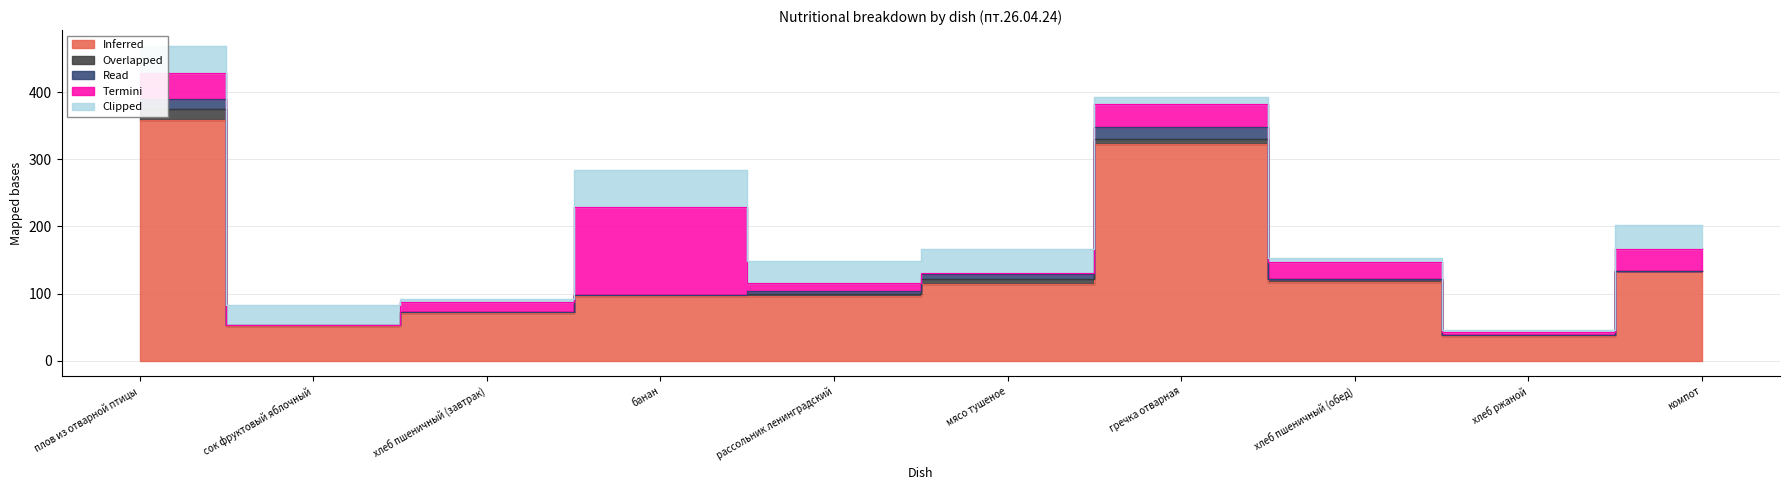

Which has a higher value, рассольник ленинградский or гречка отварная?

гречка отварная